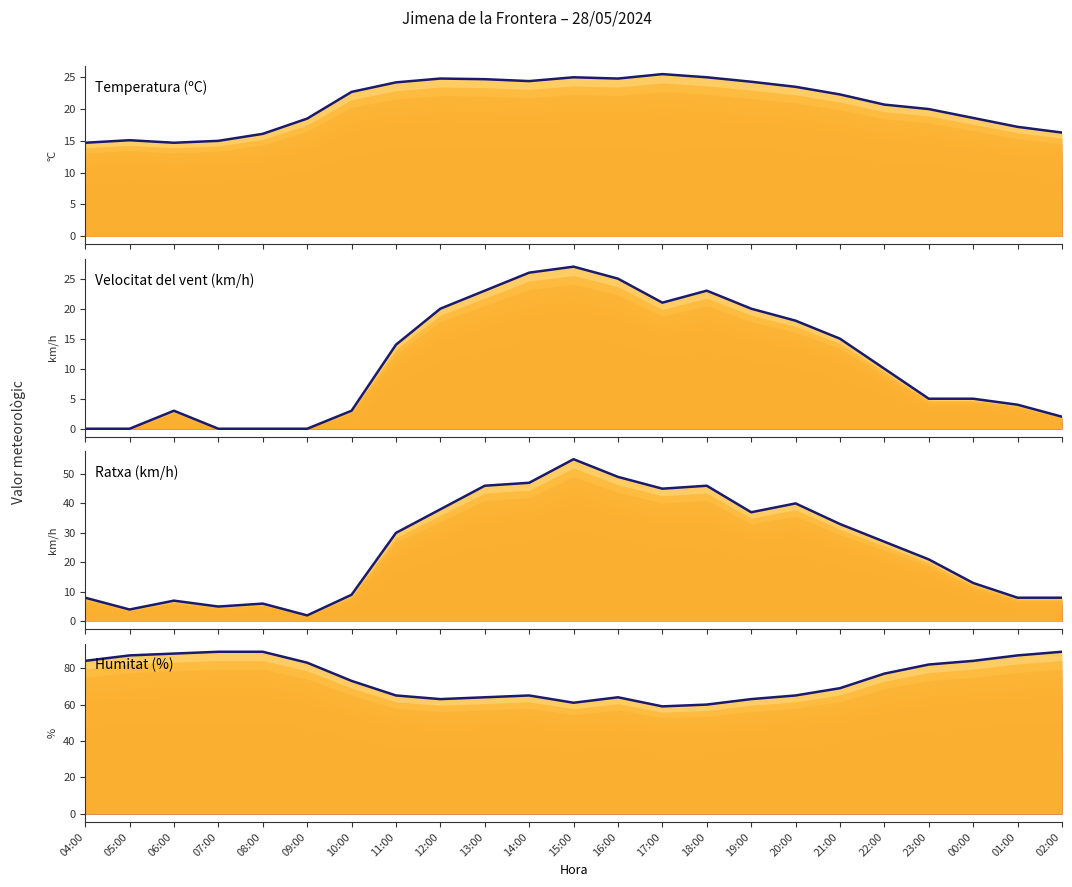

Which series has the largest total across all categories?

Humitat (%)